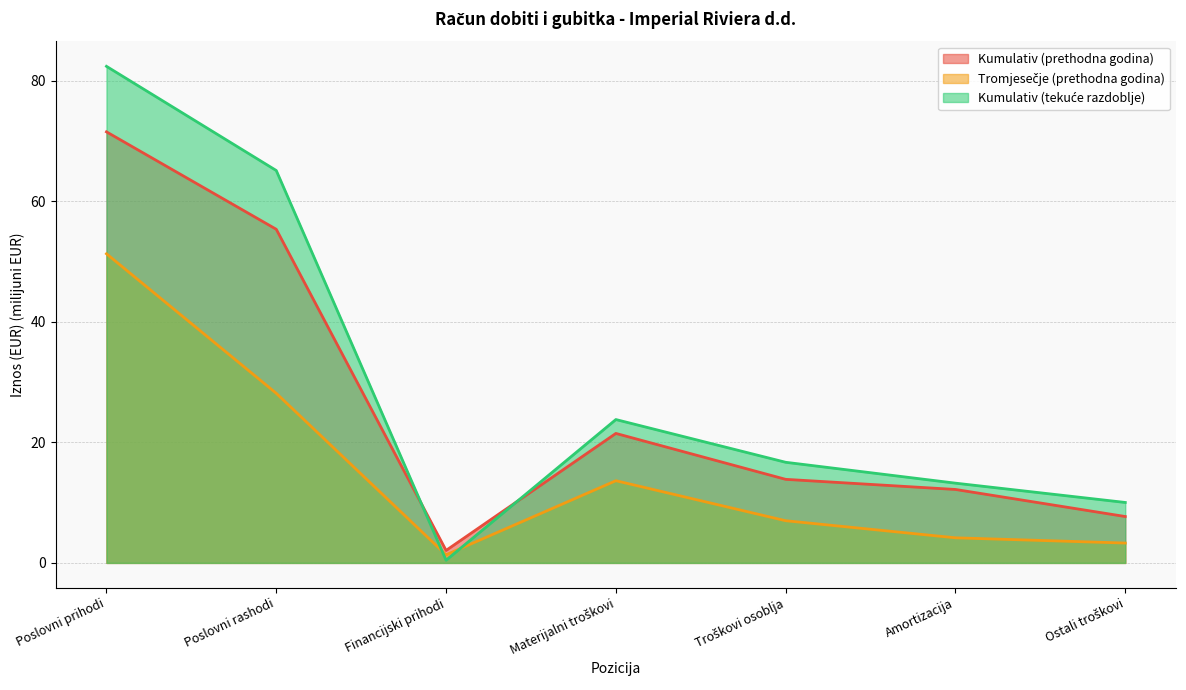

What position from the right is Financijski prihodi?

5